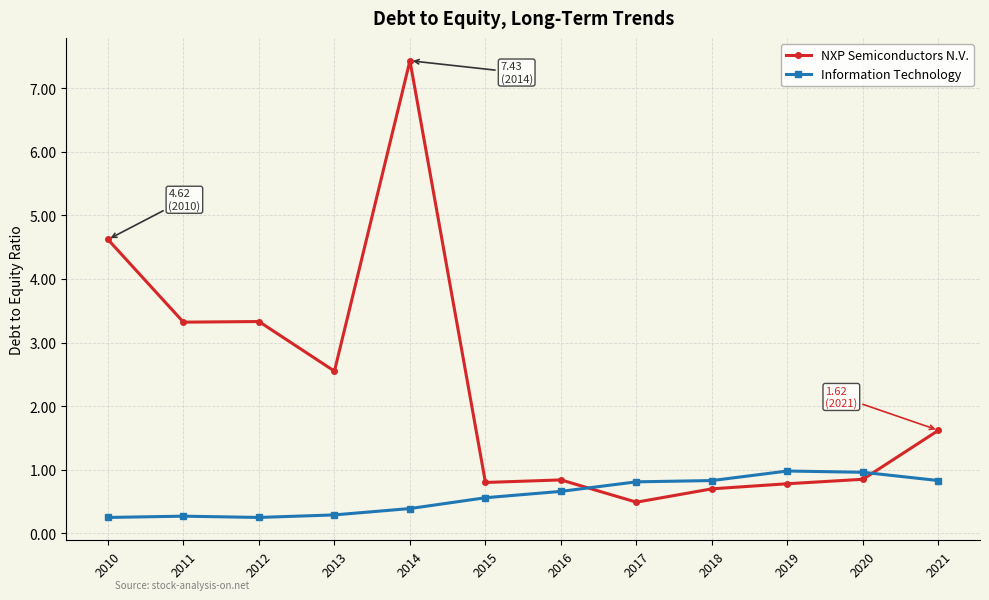

Between 2011 and 2016, which series saw the biggest shift?

NXP Semiconductors N.V.